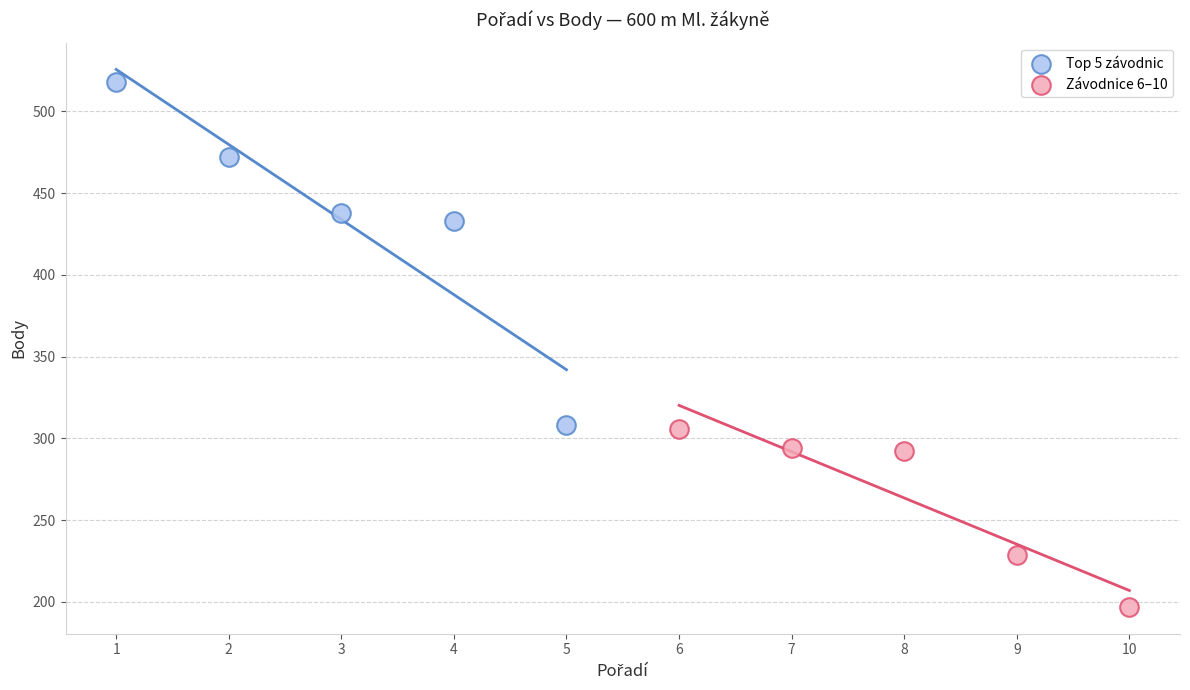

Which series reaches the minimum Y coordinate?

Závodnice 6–10